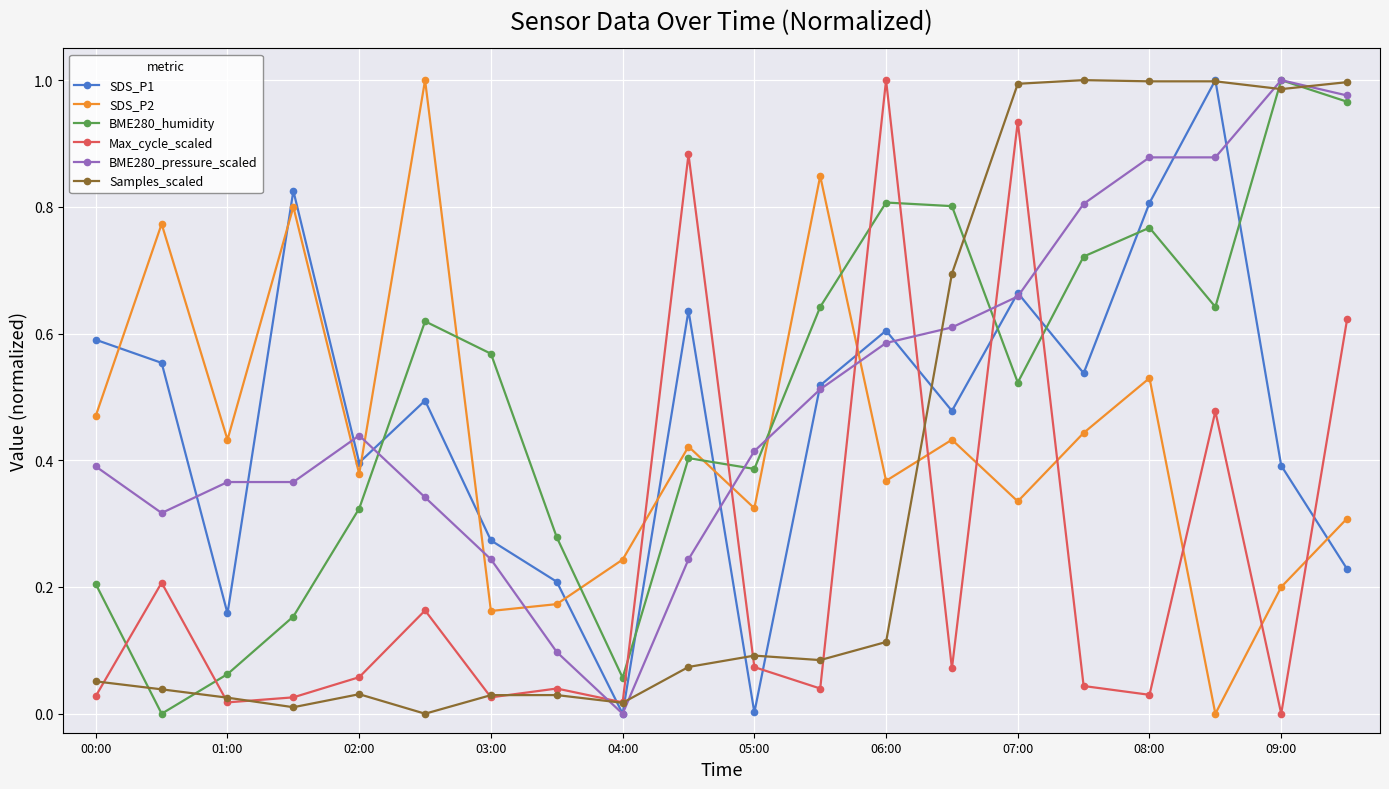

True or false: BME280_pressure_scaled has more than 1 interior local peaks.

True